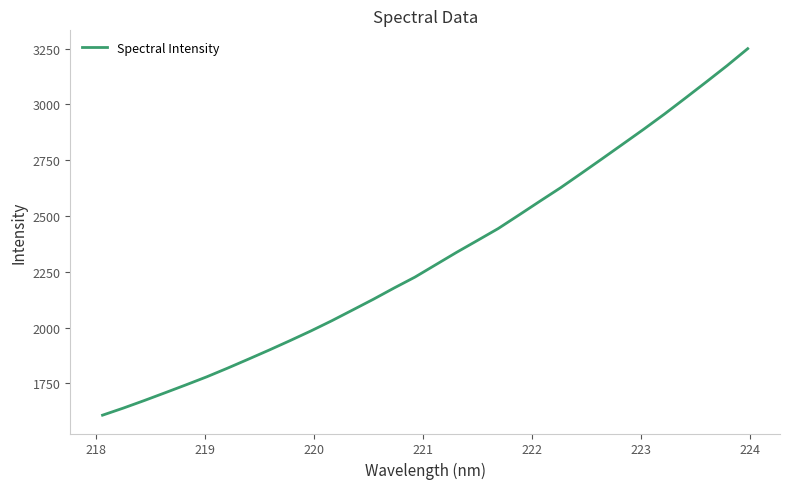

What is the difference between the maximum and minimum values?

1642.1